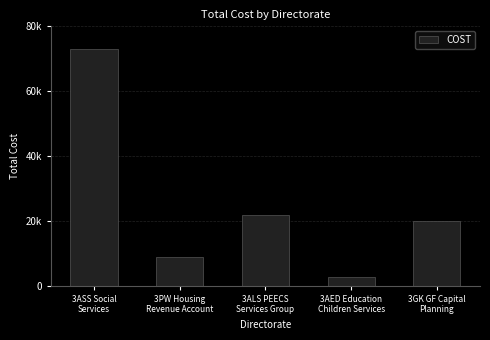

What is the sum of the values at 3ASS Social
Services and 3AED Education
Children Services?

75711.8